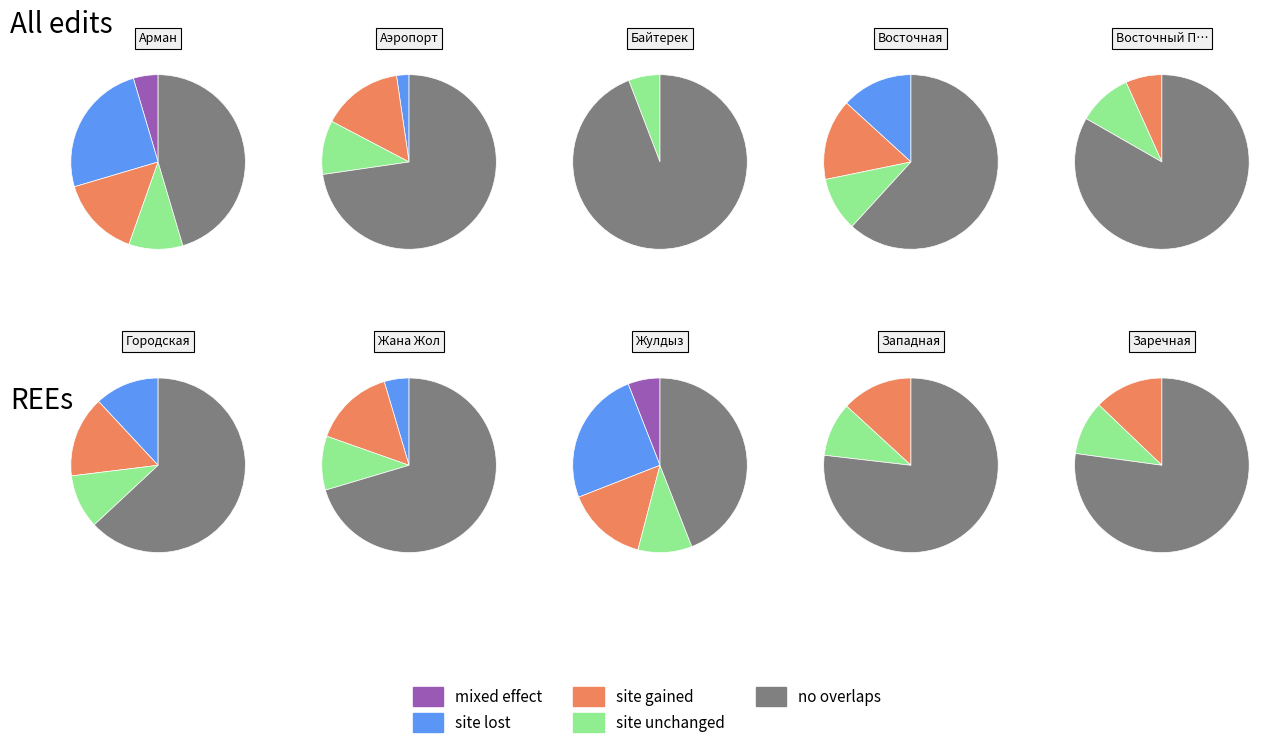

To the nearest percent, what portion does Городская represent?

7%